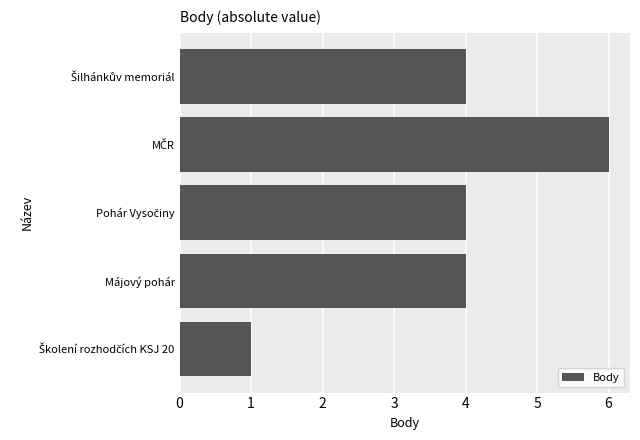

How many series are shown in this chart?

1